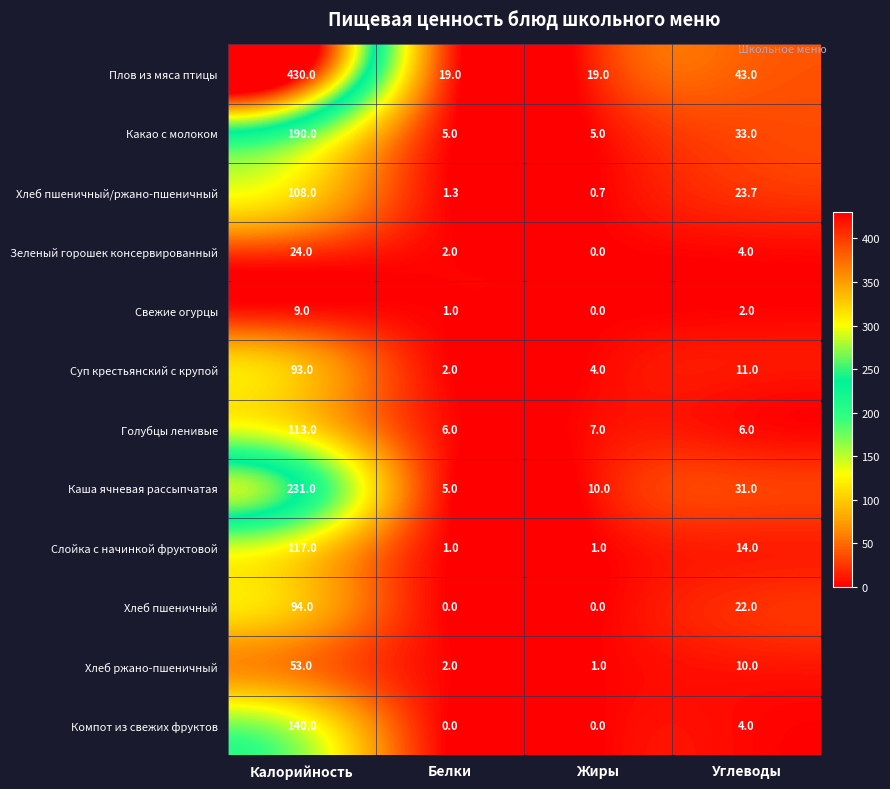

Between Калорийность and Жиры, which series saw the biggest shift?

Плов из мяса птицы